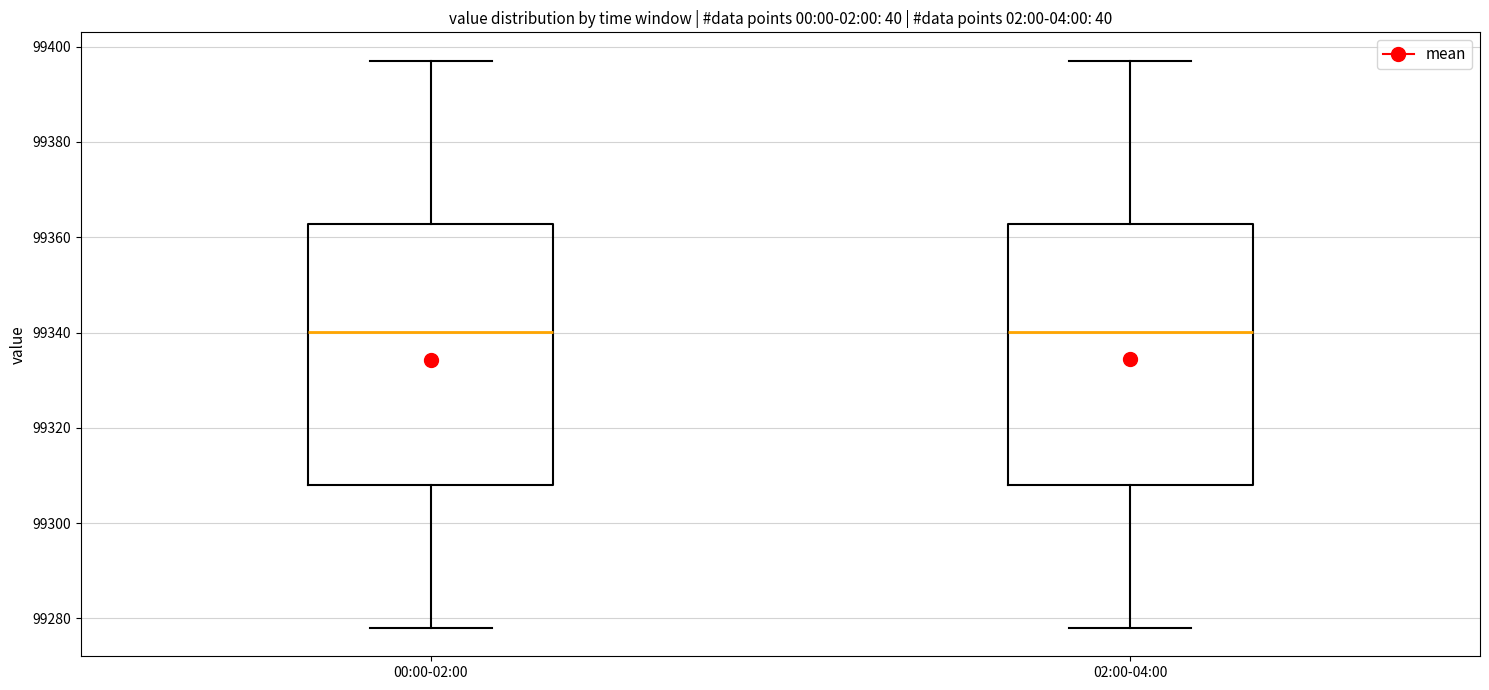

Reading left to right, transcribe this box plot: for each box, give where its median line is, the range the box spans, and where its two whiskers end, as read against the y-axis. The values are not printed on the chart, so give them approximately, as read against the axis.

00:00-02:00: median 99340, box 99308 to 99362, whiskers 99278 to 99398
02:00-04:00: median 99340, box 99308 to 99362, whiskers 99278 to 99398